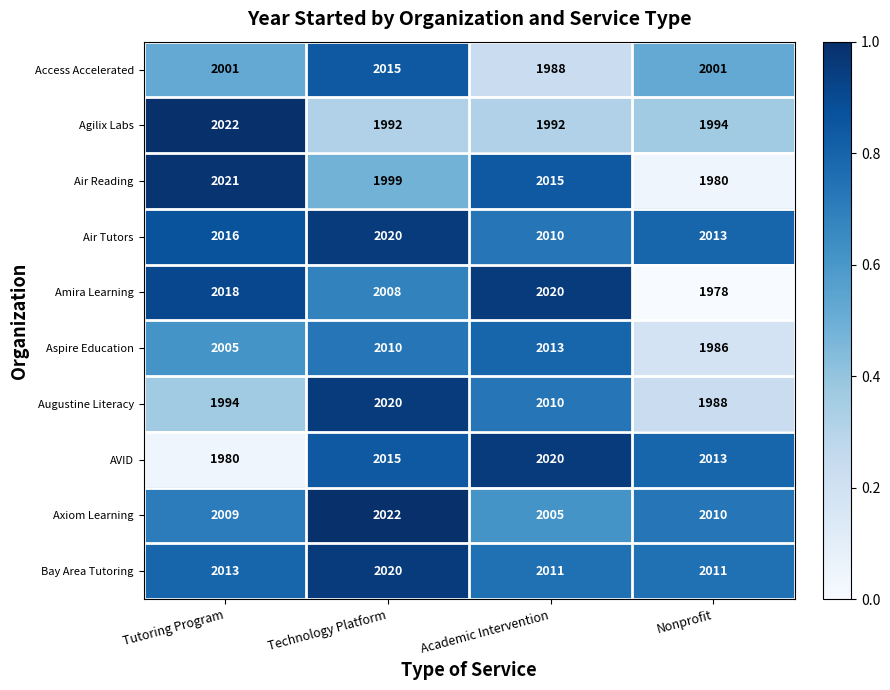

Which series has the largest range (max minus min)?

Amira Learning